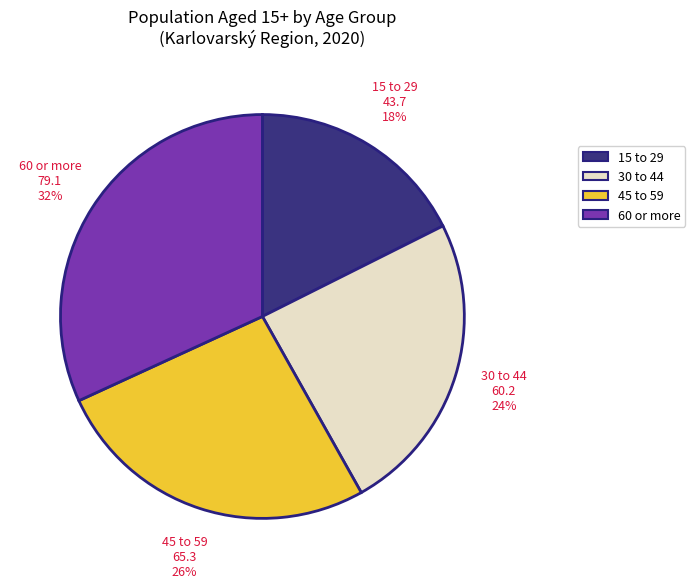

Do 45 to 59 and 15 to 29 together represent more than half of the pie?

No